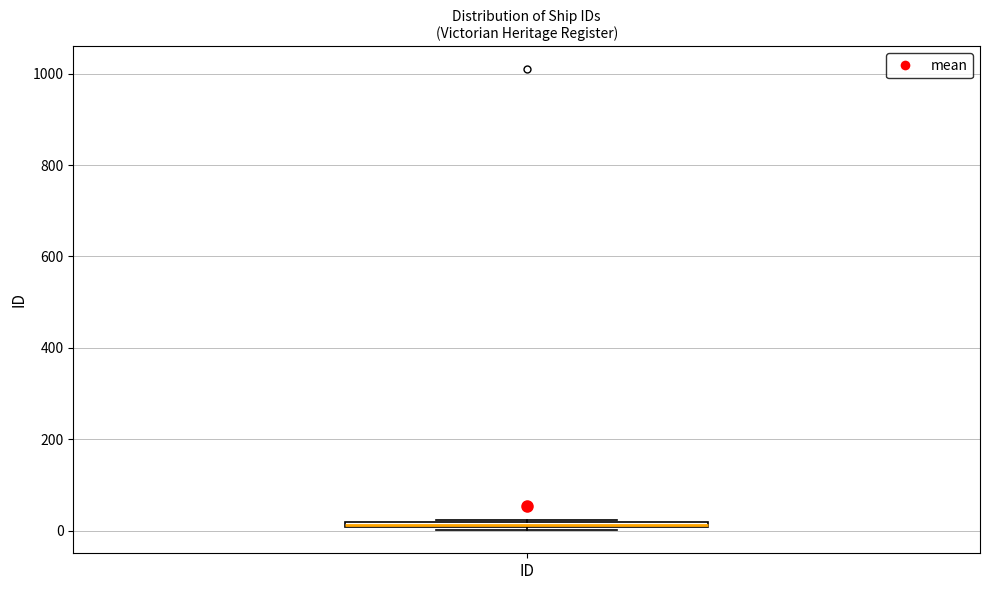

Where is the lower edge of the box for ID on the y-axis? The values are not printed on the chart, so give them approximately, as read against the axis.

0